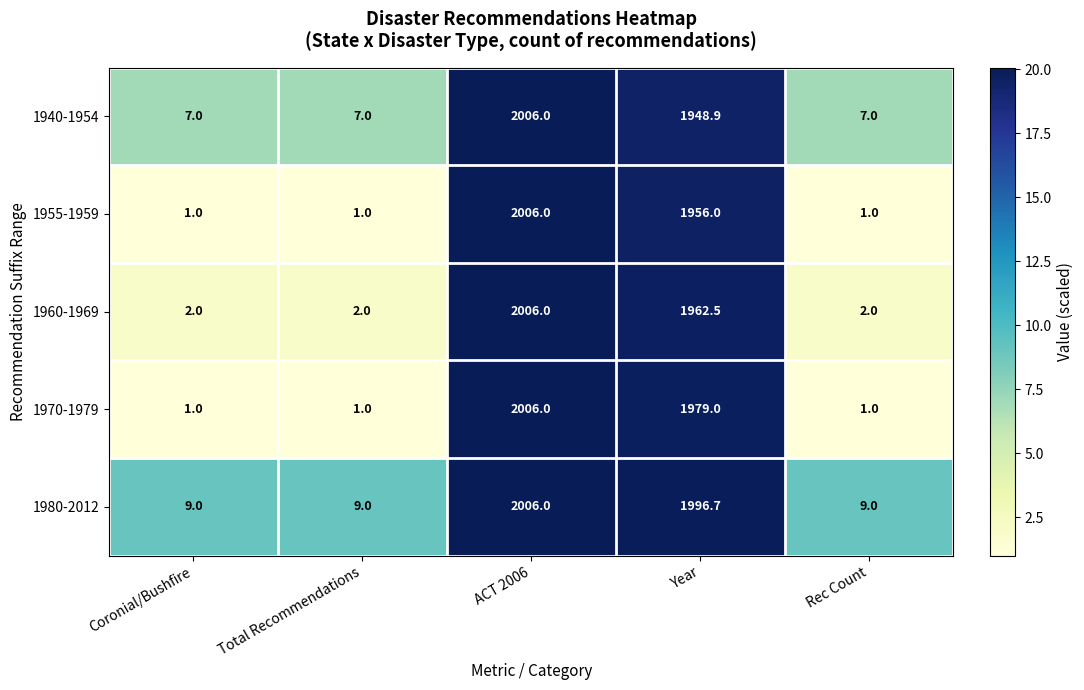

Reading left to right, transcribe all the data shown in this chart.

1940-1954: 7.0	7.0	2006.0	1948.9	7.0
1955-1959: 1.0	1.0	2006.0	1956.0	1.0
1960-1969: 2.0	2.0	2006.0	1962.5	2.0
1970-1979: 1.0	1.0	2006.0	1979.0	1.0
1980-2012: 9.0	9.0	2006.0	1996.7	9.0